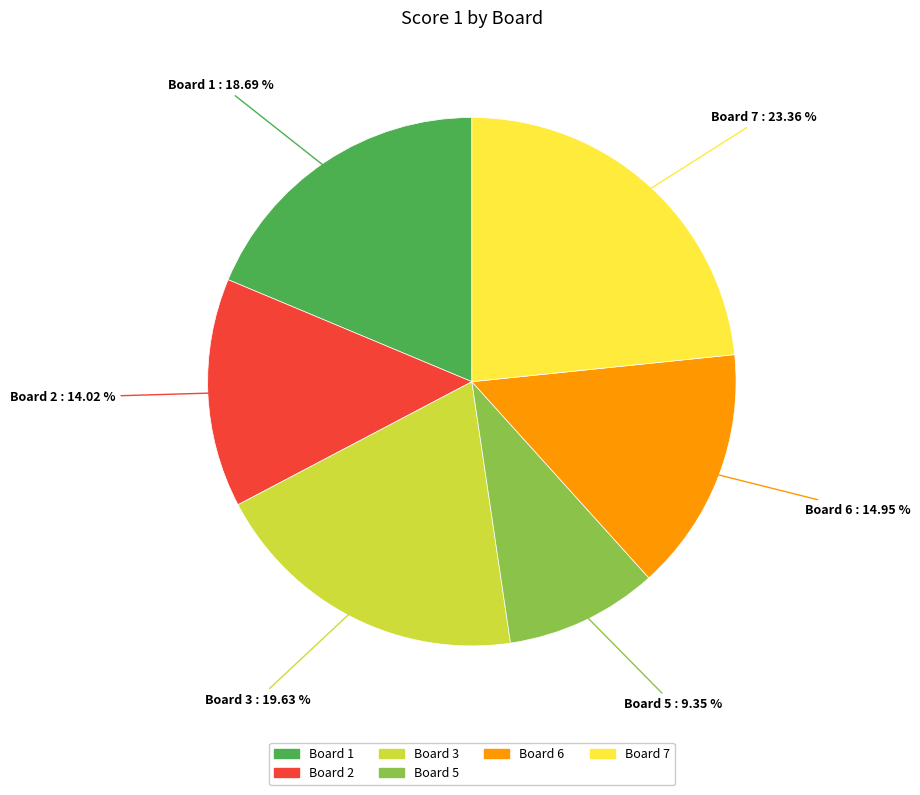

To the nearest percent, what is the average slice percentage?

17%